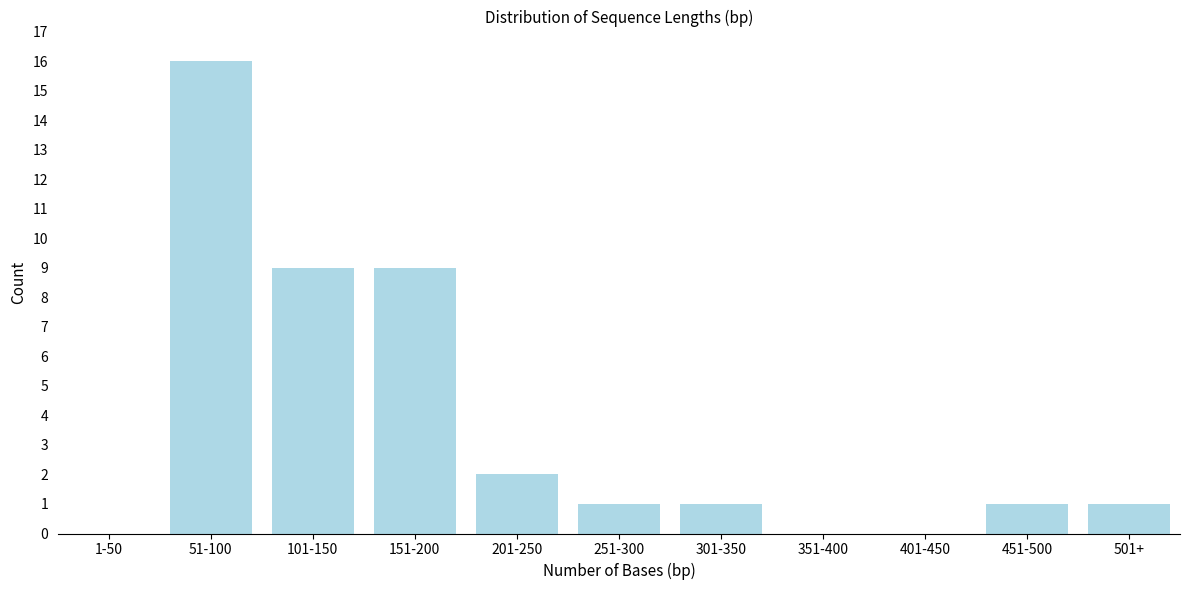

Reading right to left, extract all data points from this chart.

501+=1	451-500=1	401-450=0	351-400=0	301-350=1	251-300=1	201-250=2	151-200=9	101-150=9	51-100=16	1-50=0